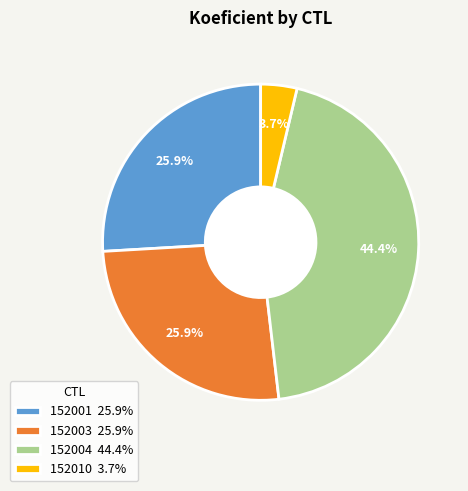

To the nearest percent, what is the difference between the 152010 and 152004 slice percentages?

41%